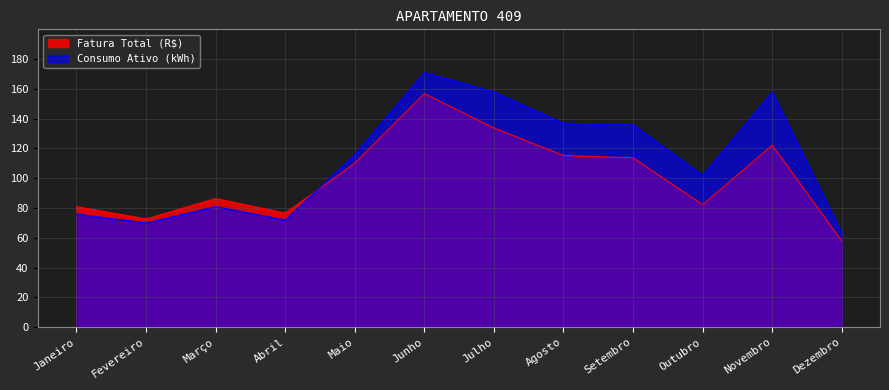

What is the greatest value displayed?

171.0